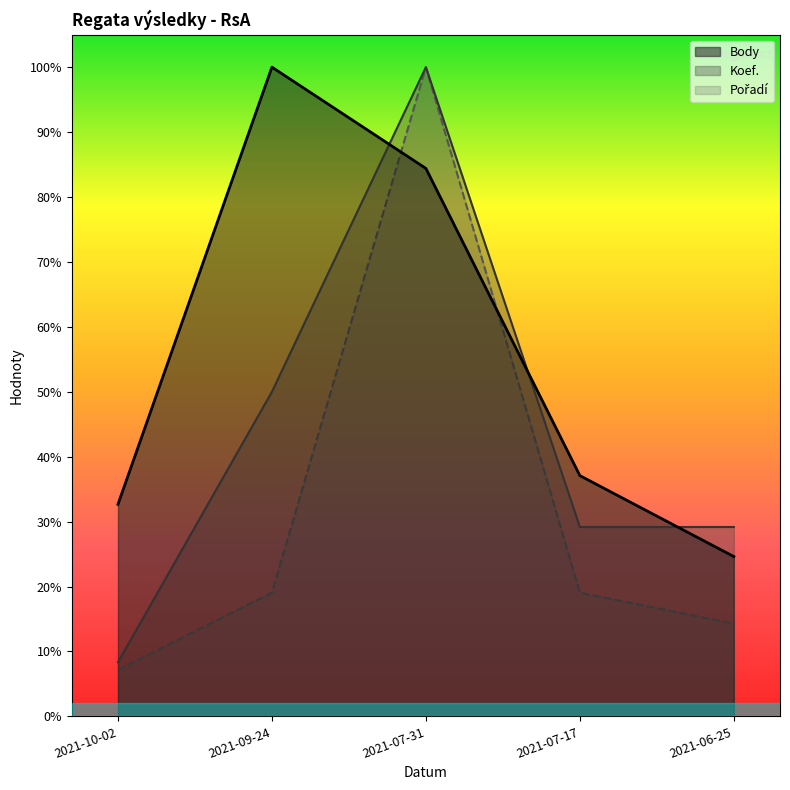

Reading left to right, list all the values displayed in this chart.

Body: 0.3	1.0	0.8	0.4	0.2
Koef.: 0.1	0.5	1.0	0.3	0.3
Pořadí: 0.1	0.2	1.0	0.2	0.1